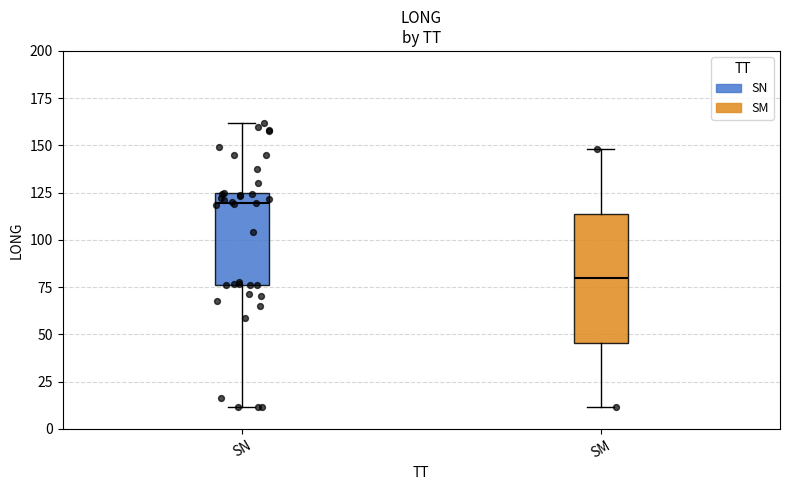

Reading left to right, transcribe this box plot: for each box, give where its median line is, the range the box spans, and where its two whiskers end, as read against the y-axis. The values are not printed on the chart, so give them approximately, as read against the axis.

SN: median 120, box 75 to 125, whiskers 10 to 160
SM: median 80, box 45 to 115, whiskers 10 to 150